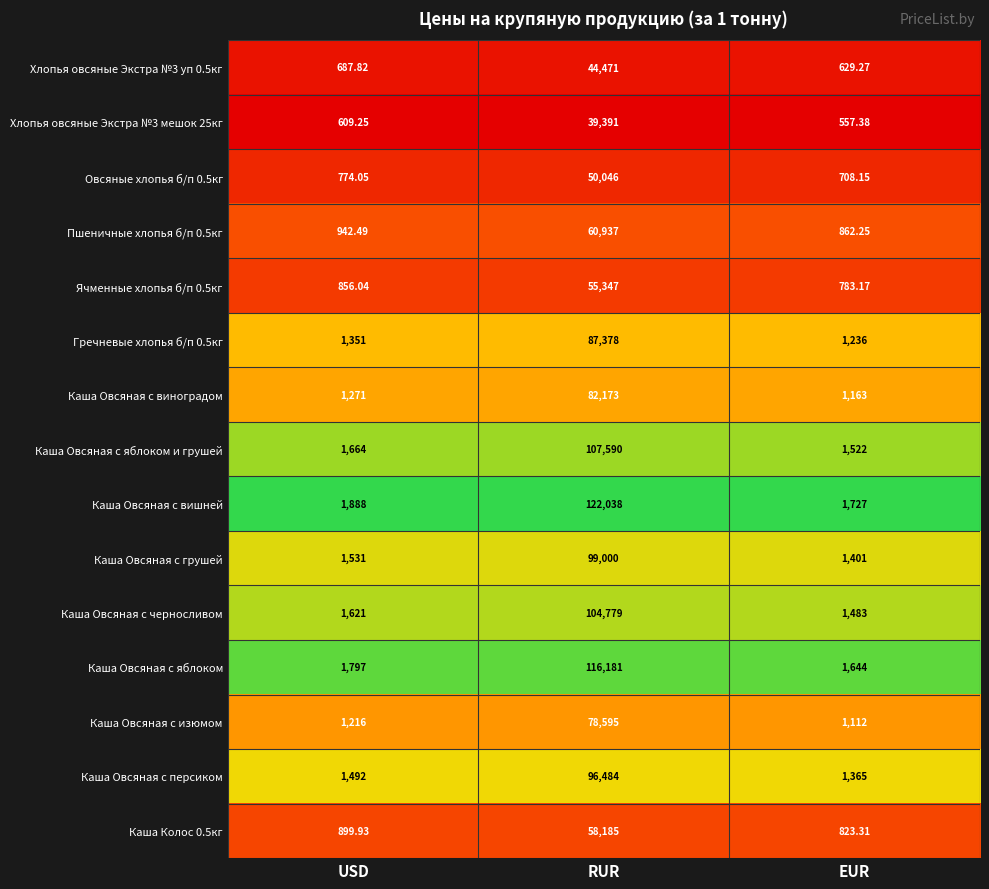

Which category has the highest value in the Каша Овсяная с грушей series?

RUR